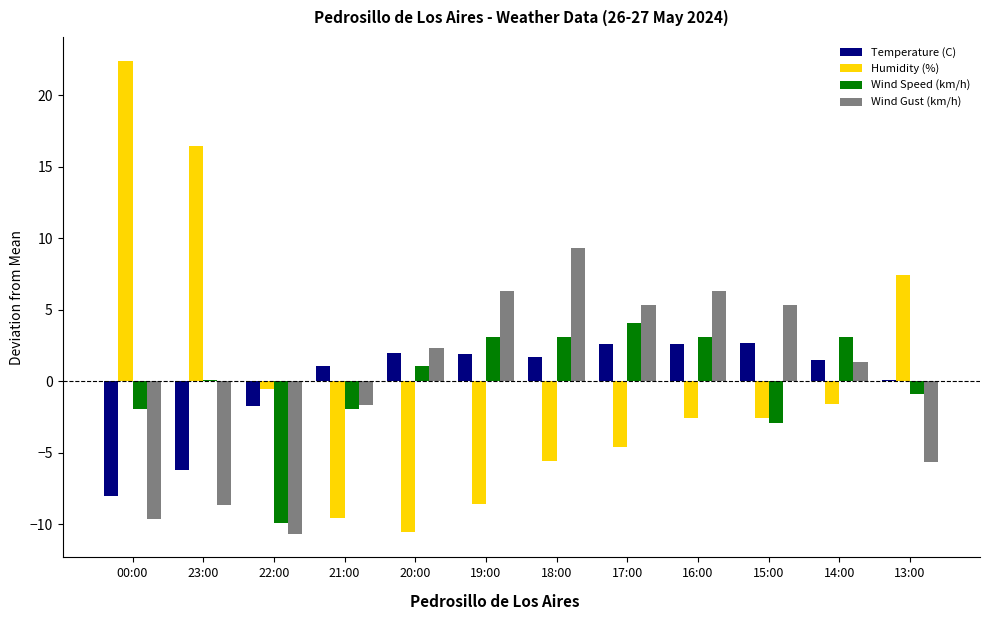

The Humidity (%) series shows 21.7 at 23:00. True or false?

False